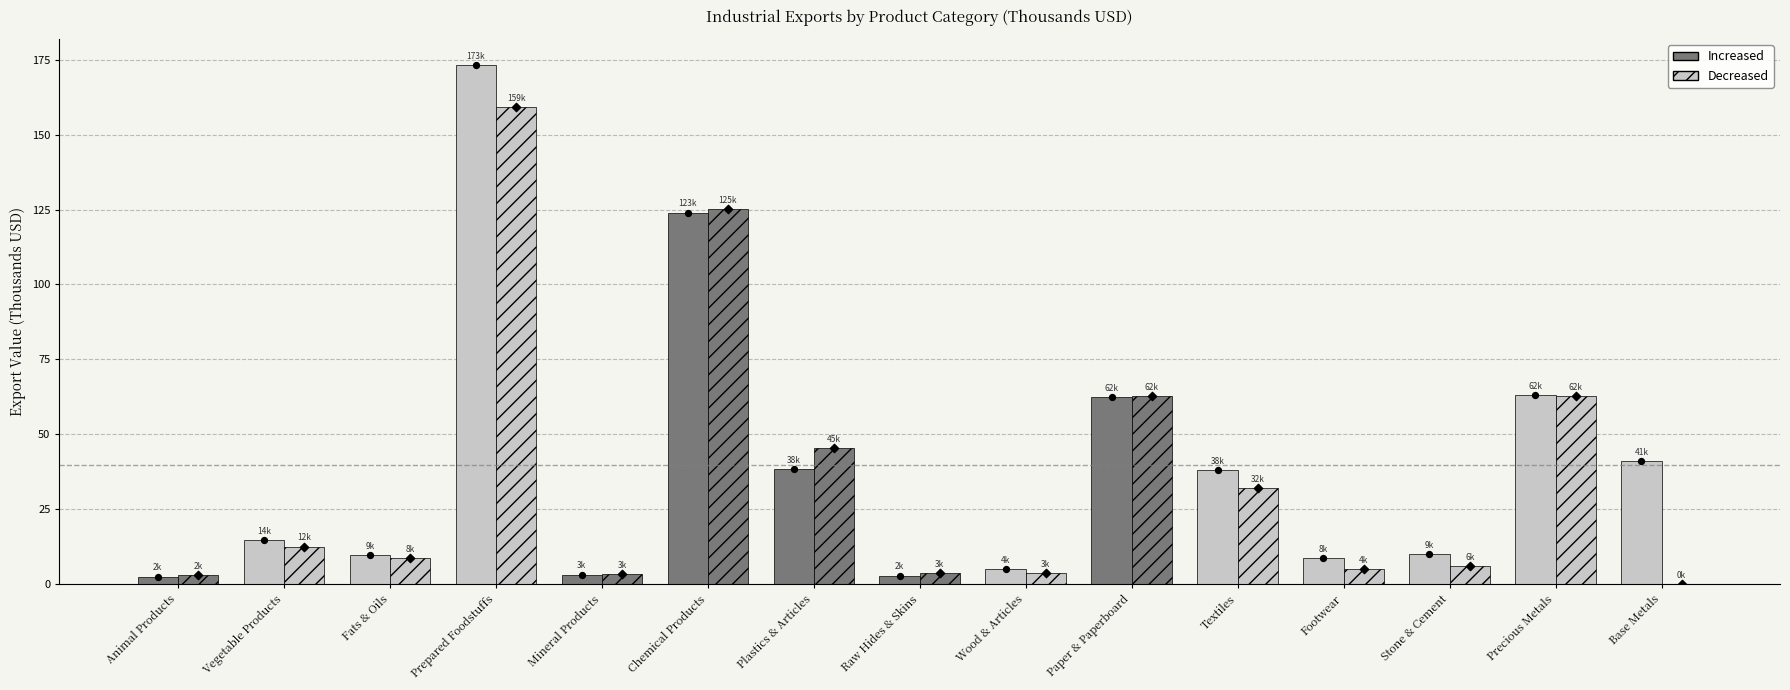

Which series has the largest total across all categories?

Semester 1 (Arab Countries)